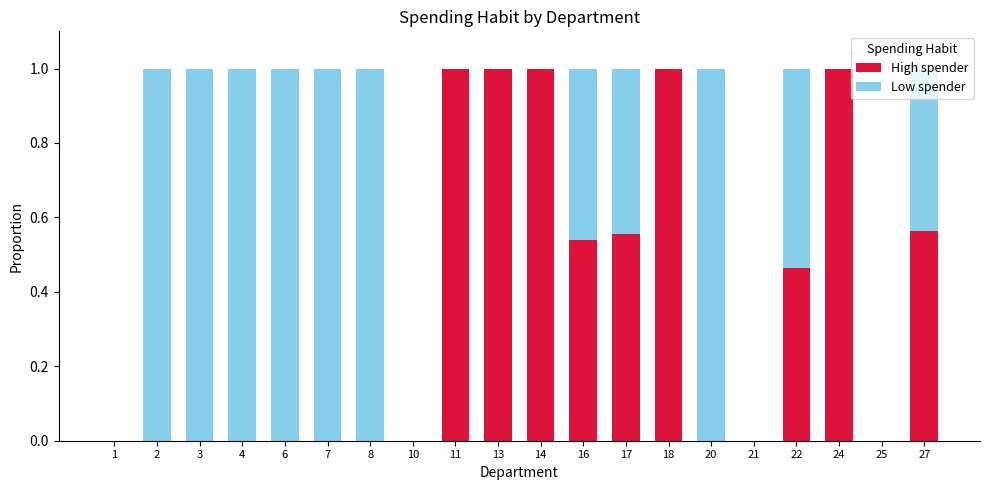

The value of High spender at 20 is -0.5. True or false?

False